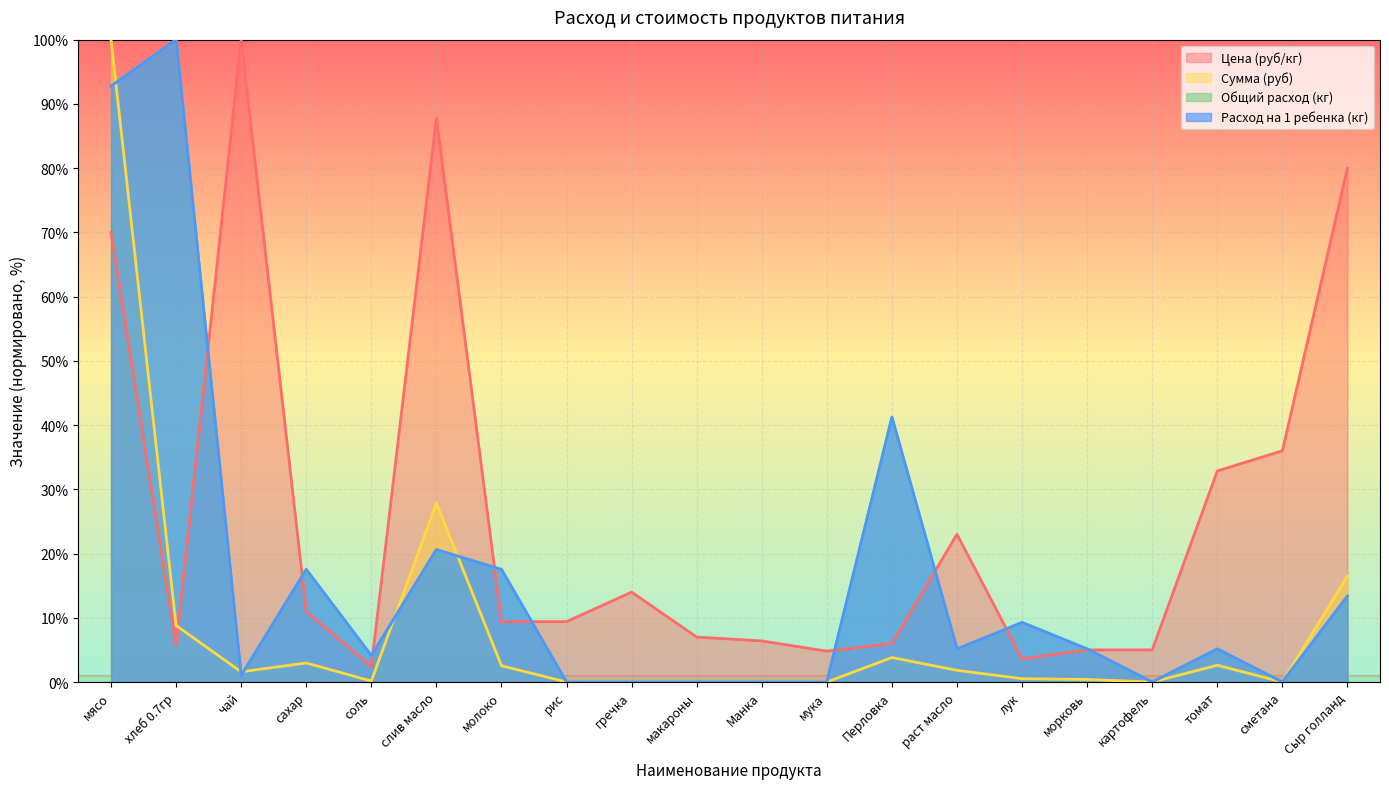

Which category has the lowest value across all series?

рис